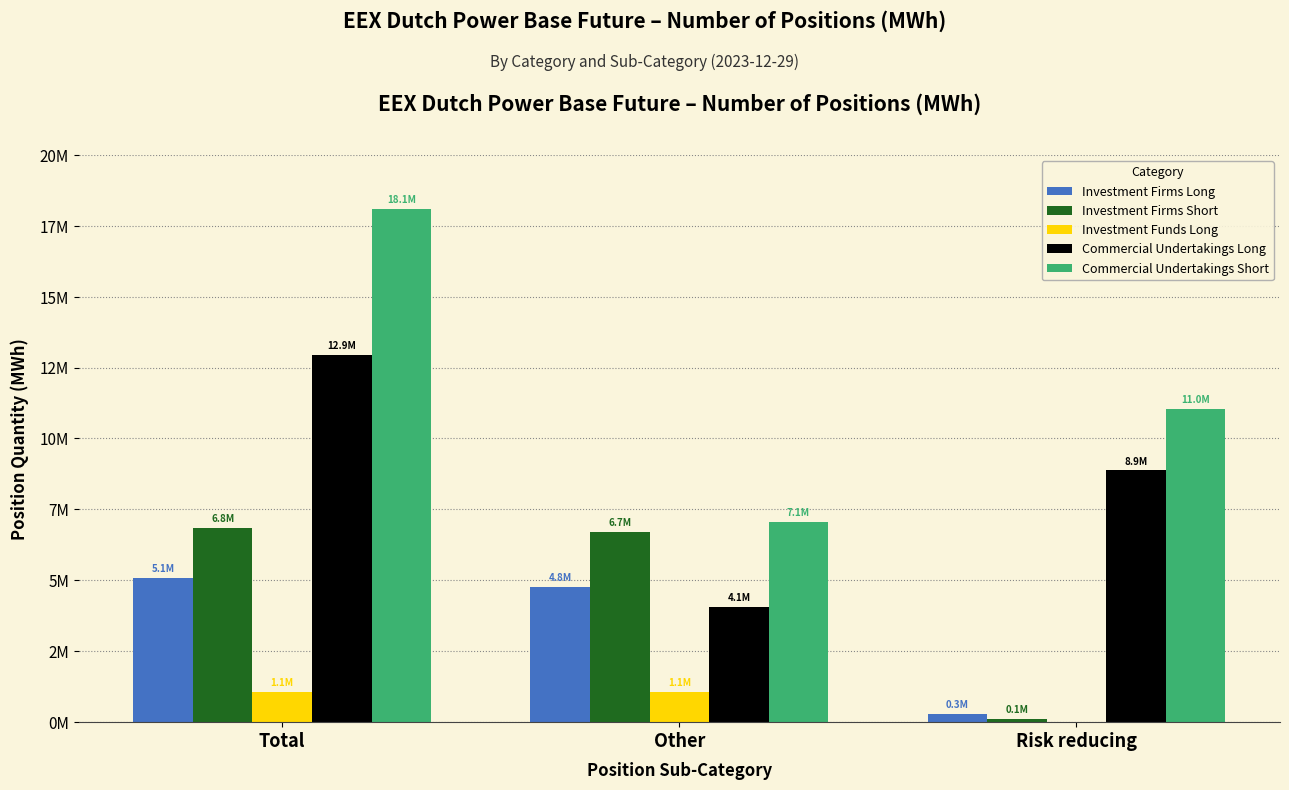

Are the bars grouped side by side (vs. stacked)?

Yes